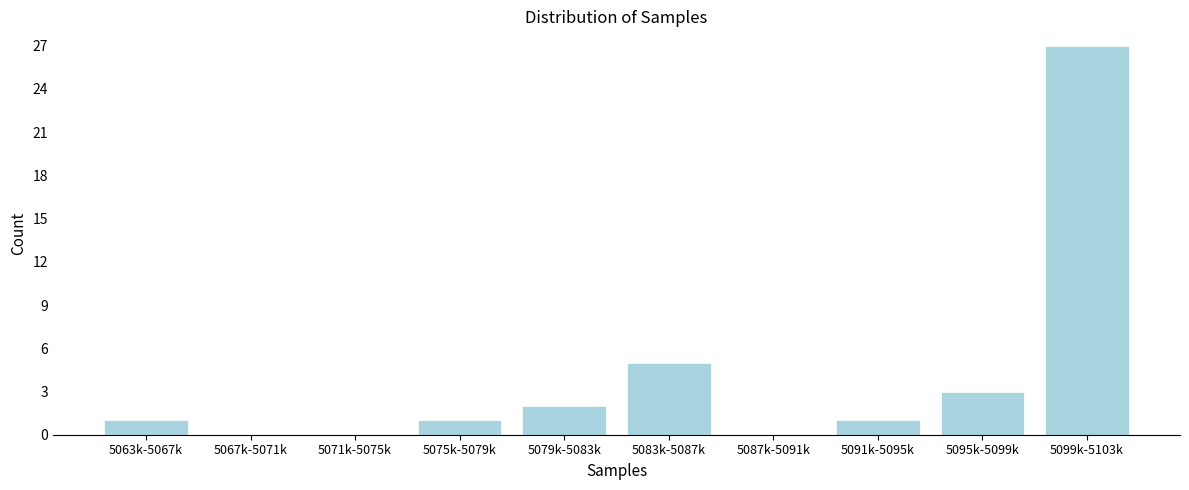

Reading left to right, extract all data points from this chart.

5063k-5067k=1	5067k-5071k=0	5071k-5075k=0	5075k-5079k=1	5079k-5083k=2	5083k-5087k=5	5087k-5091k=0	5091k-5095k=1	5095k-5099k=3	5099k-5103k=27